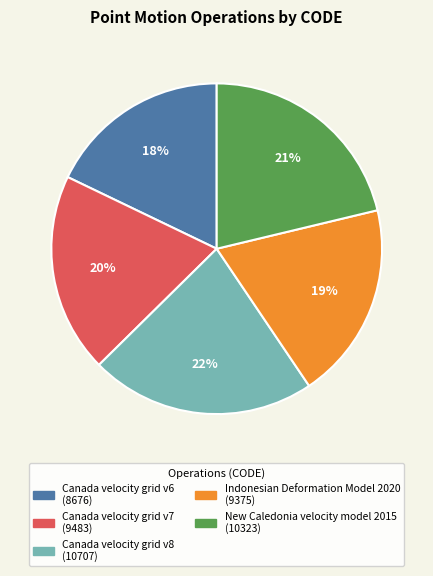

To the nearest percent, what is the average slice percentage?

20%